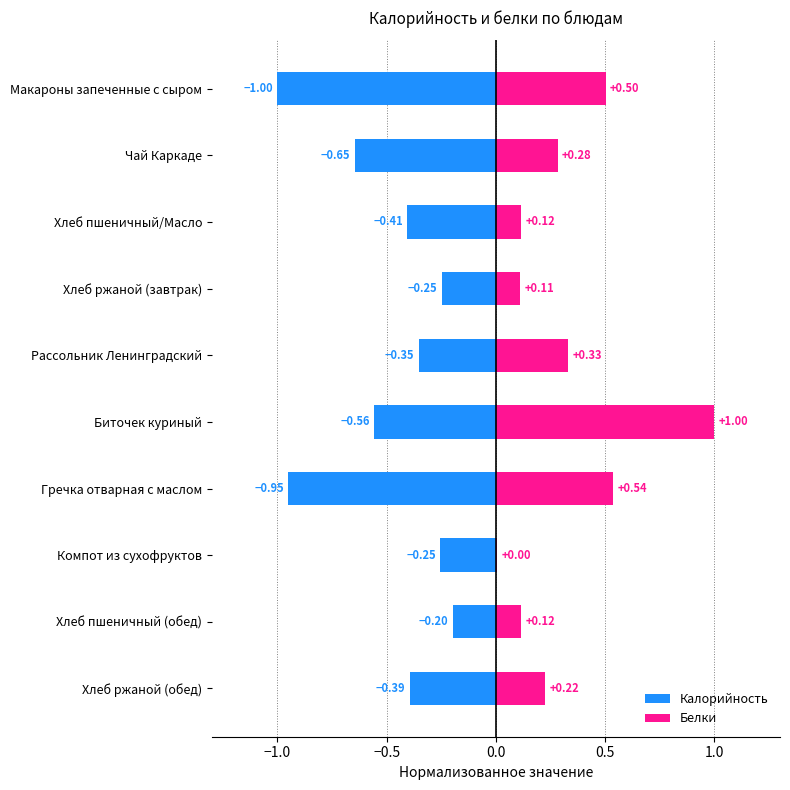

What is the total value across all series at Биточек куриный?

0.4